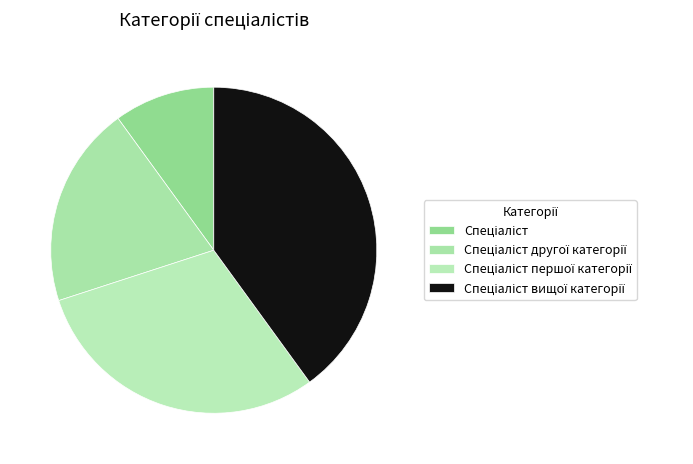

To the nearest percent, what percentage of the pie is Спеціаліст першої категорії?

30%